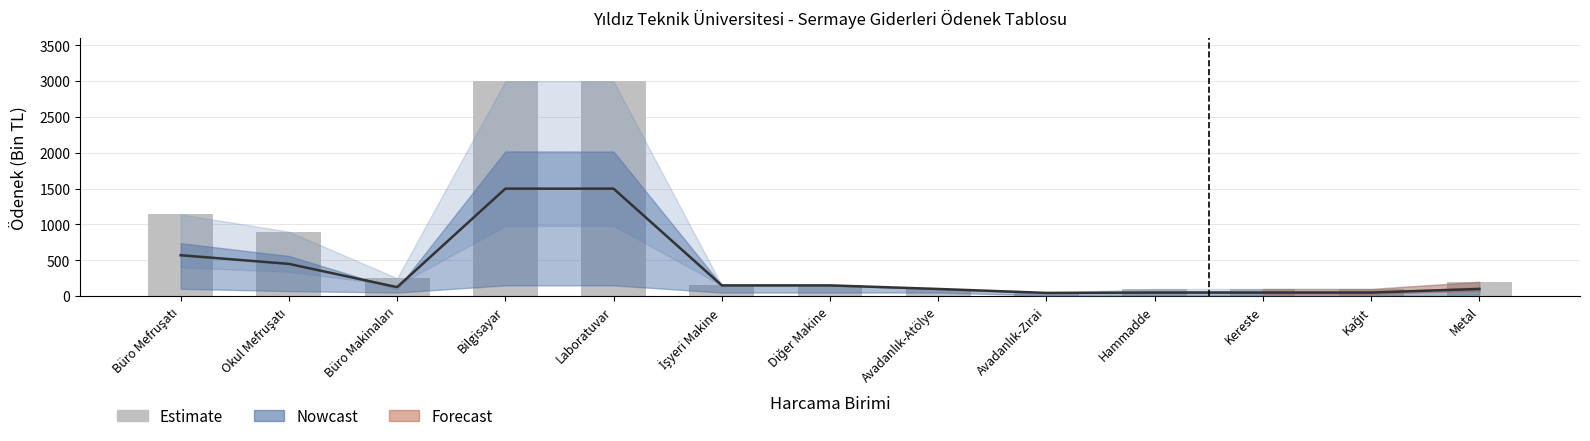

Rank the categories by value from highest to lowest.

Bilgisayar, Laboratuvar, Büro Mefruşatı, Okul Mefruşatı, Büro Makinaları, Metal, İşyeri Makine, Diğer Makine, Avadanlık-Atölye, Hammadde, Kereste, Kağıt, Avadanlık-Zırai